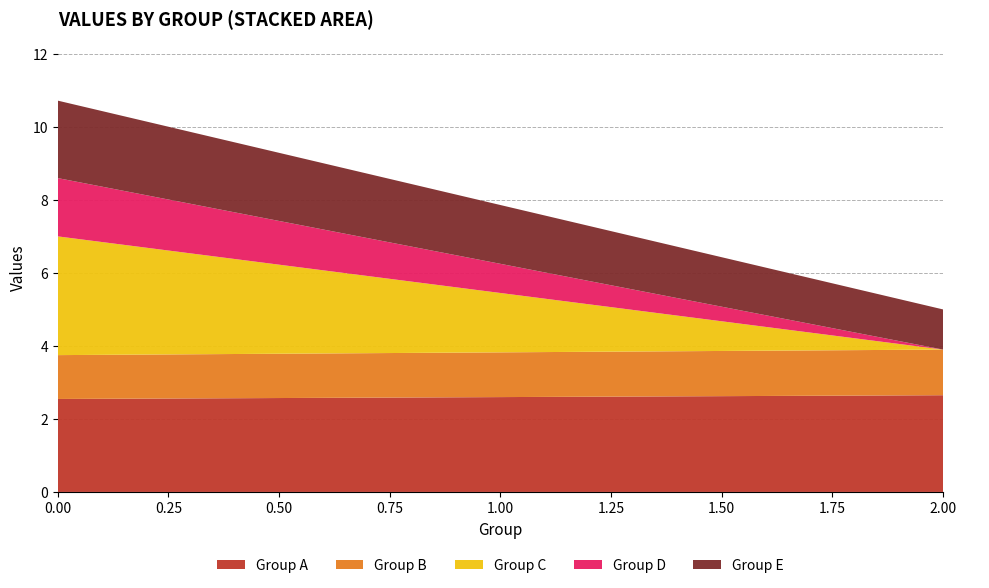

Is it true that Group A equals 3.6 at 0.00?

False